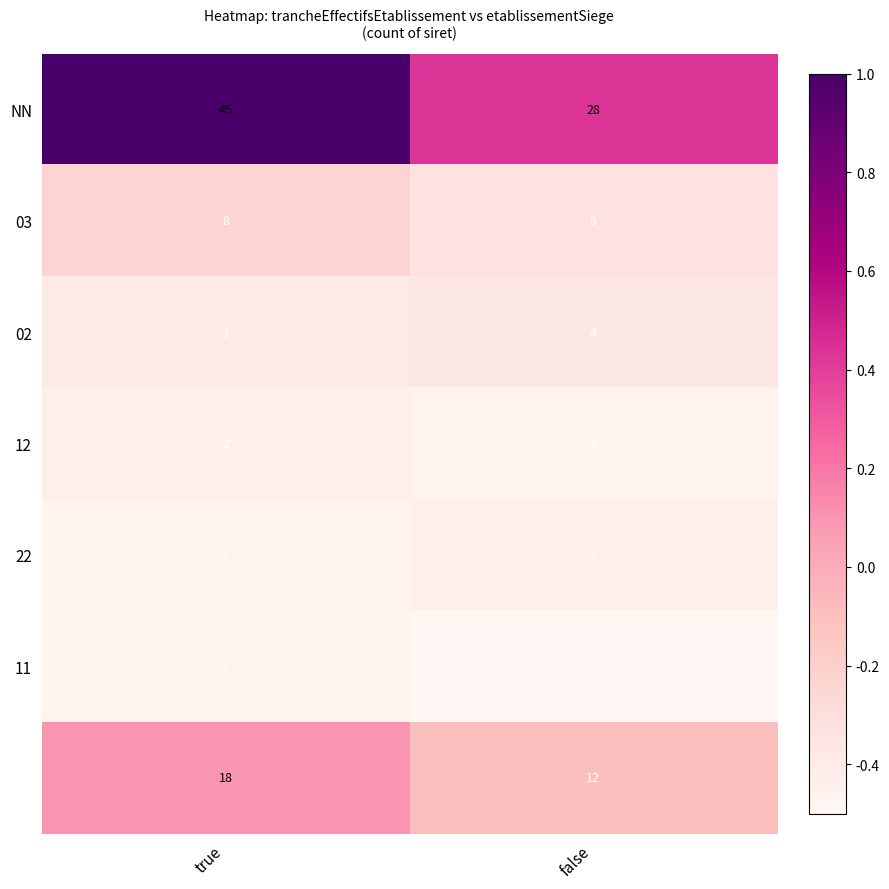

What is the total value across all series at false?

52